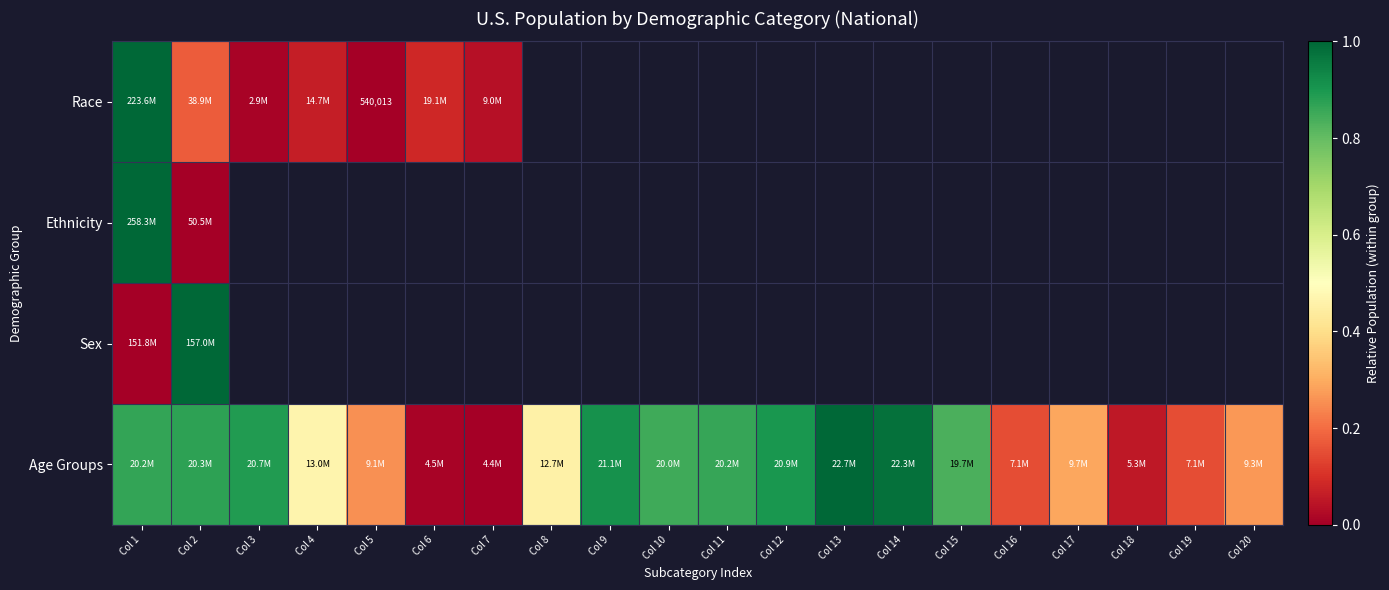

Which series has the widest spread of values?

Race